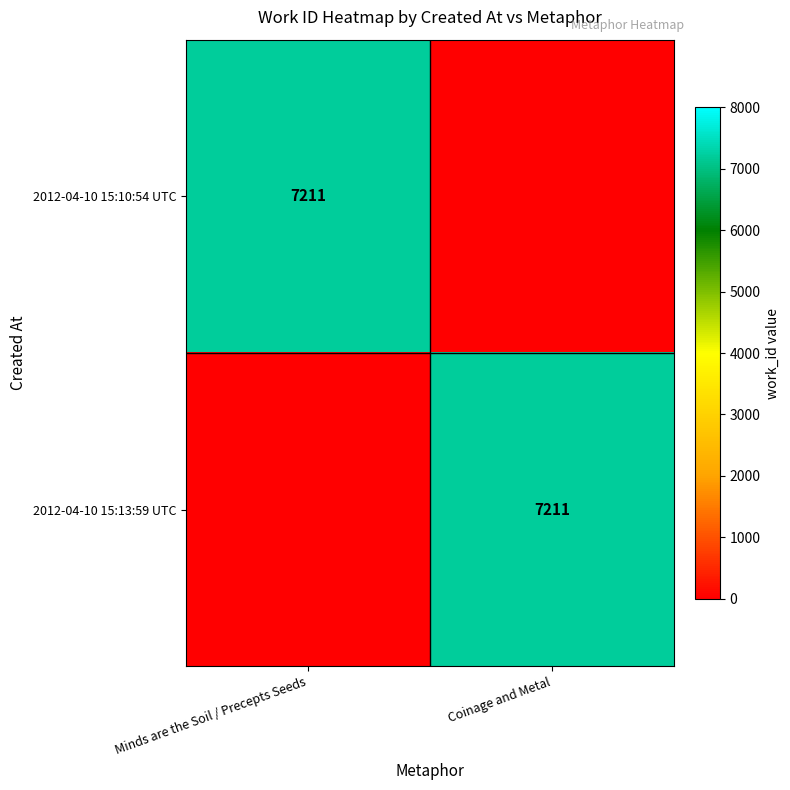

True or false: 2012-04-10 15:13:59 UTC has a value of 7211 at Coinage and Metal.

True